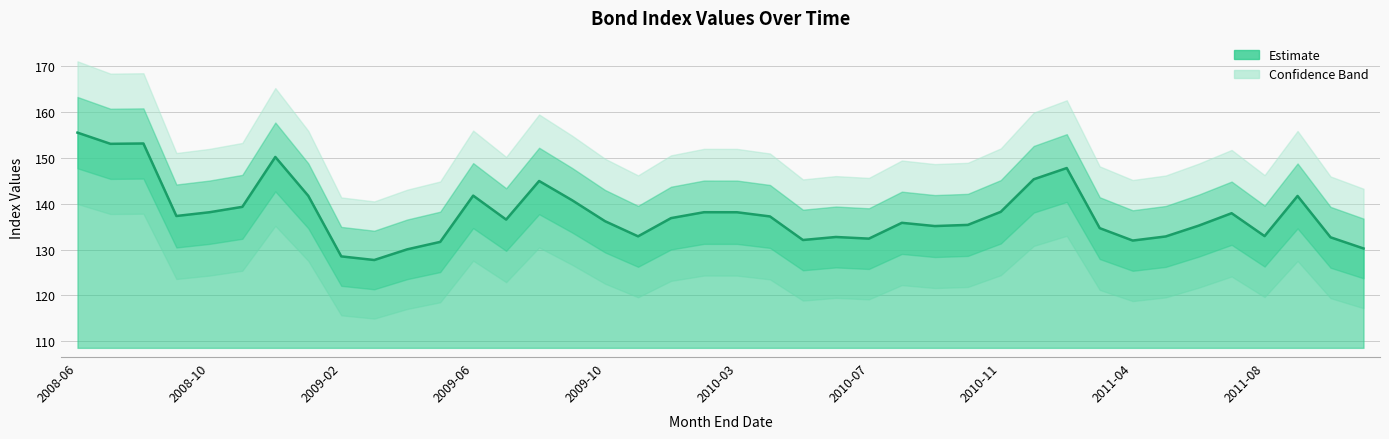

What is the label of the 38th point from the left?

2011-09